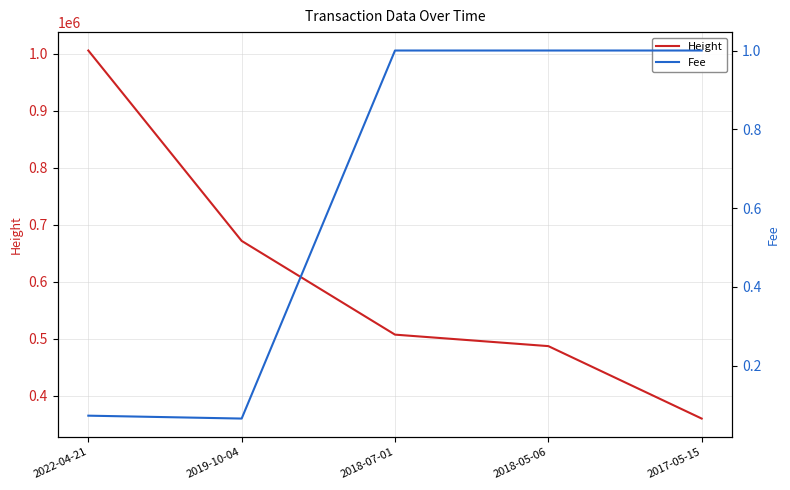

Which series changed the most between 2018-07-01 and 2017-05-15?

Height